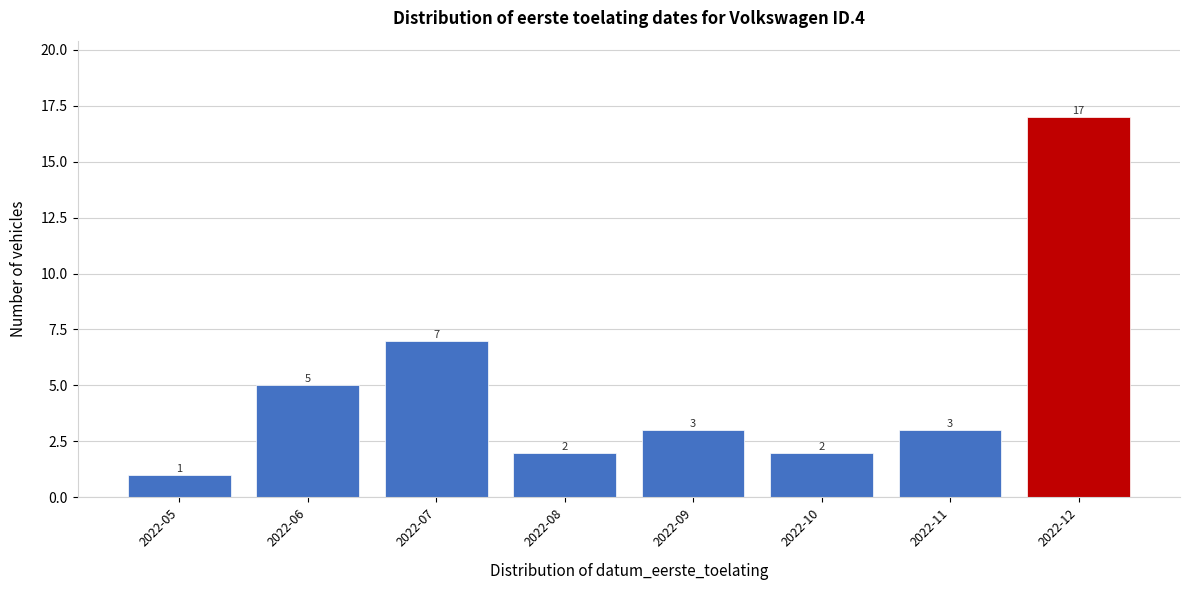

Reading left to right, extract all data points from this chart.

2022-05=1	2022-06=5	2022-07=7	2022-08=2	2022-09=3	2022-10=2	2022-11=3	2022-12=17